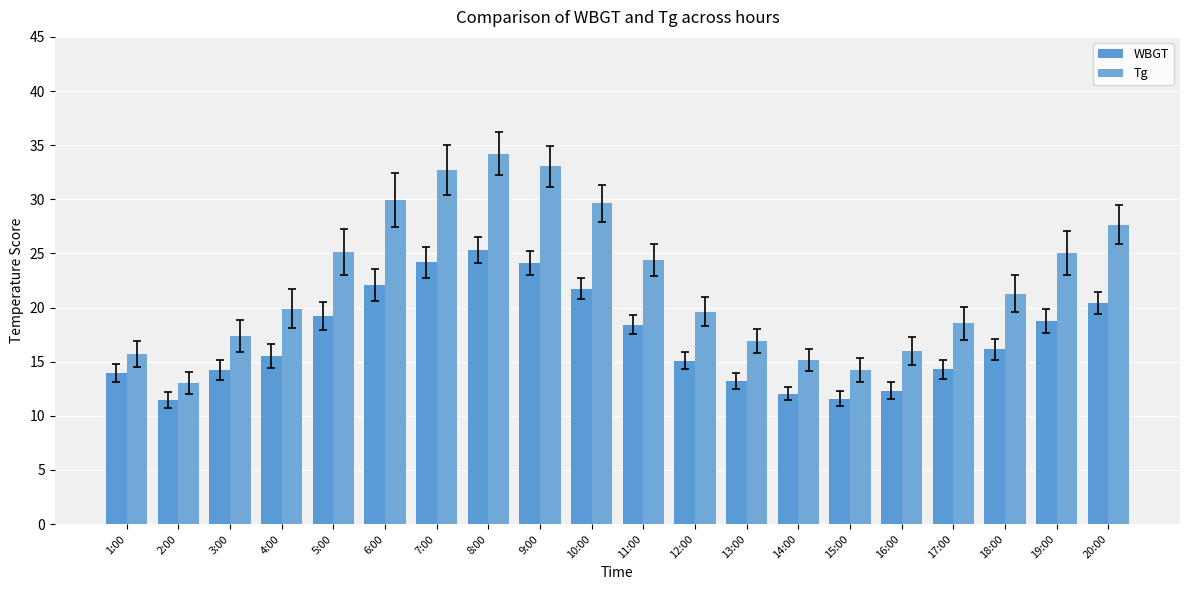

The Tg series shows 15.7 at 1:00. True or false?

True